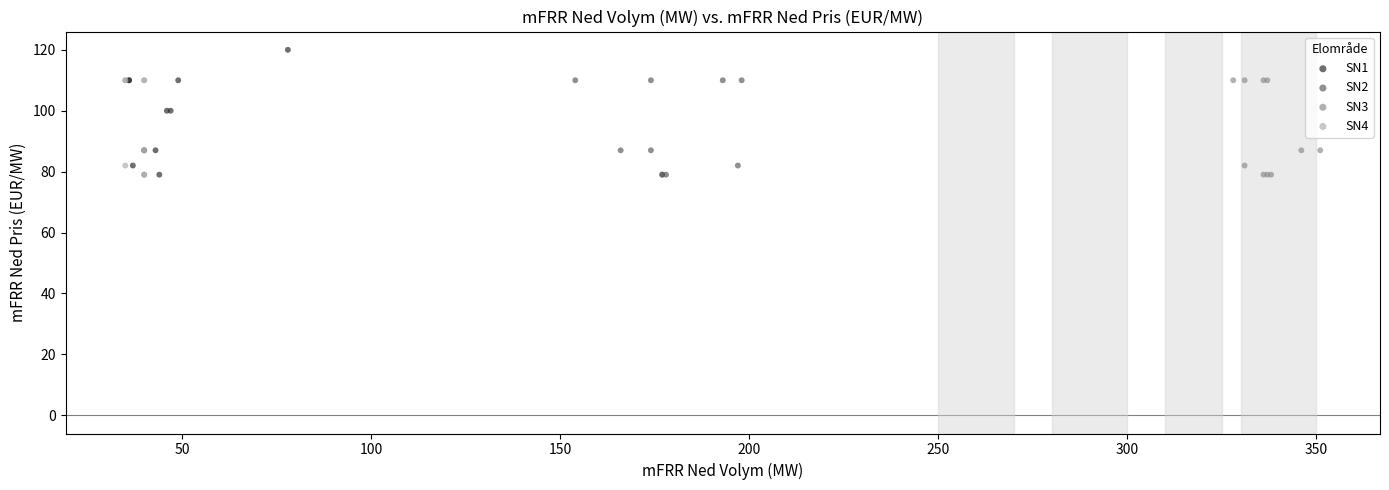

Which series contains the highest Y value?

SN1